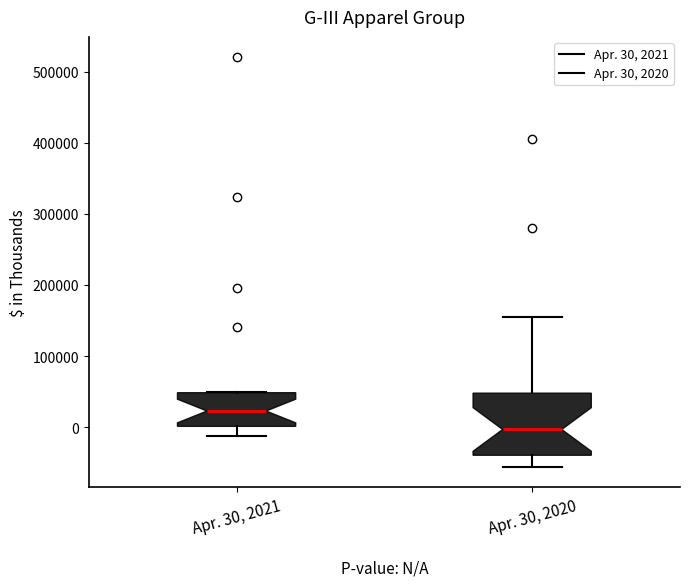

Comparing the boxes themselves (not the whiskers), which one is the tallest?

Apr. 30, 2020